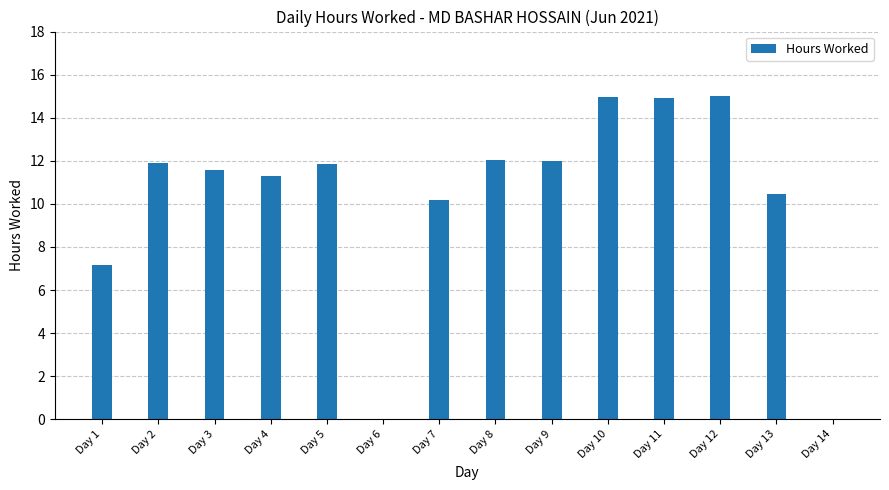

What is the maximum value shown in the chart?

15.0